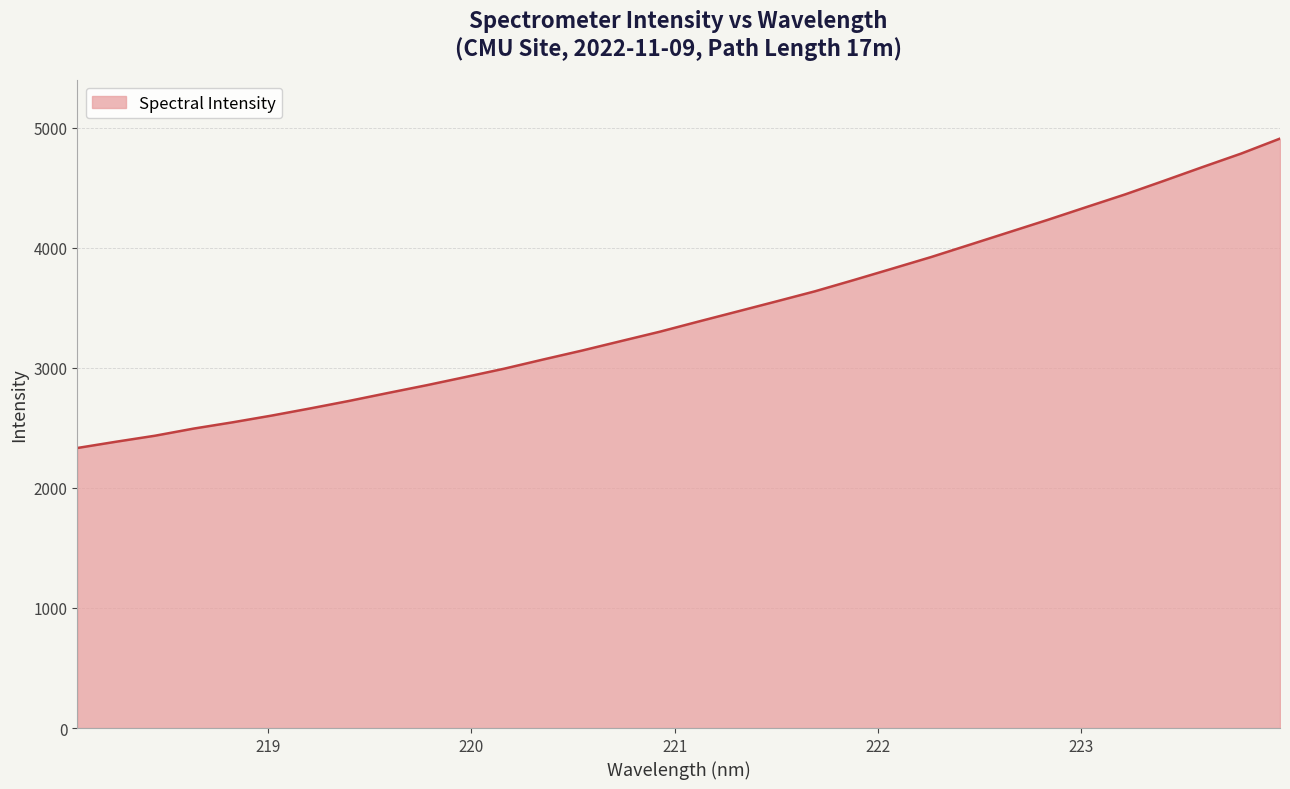

What is the maximum value shown in the chart?

4909.9